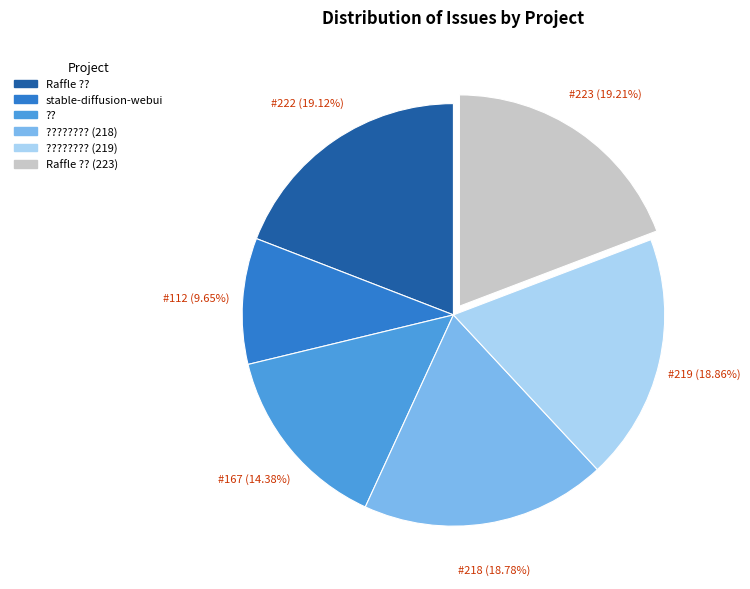

Is there any slice that represents more than half of the pie?

No